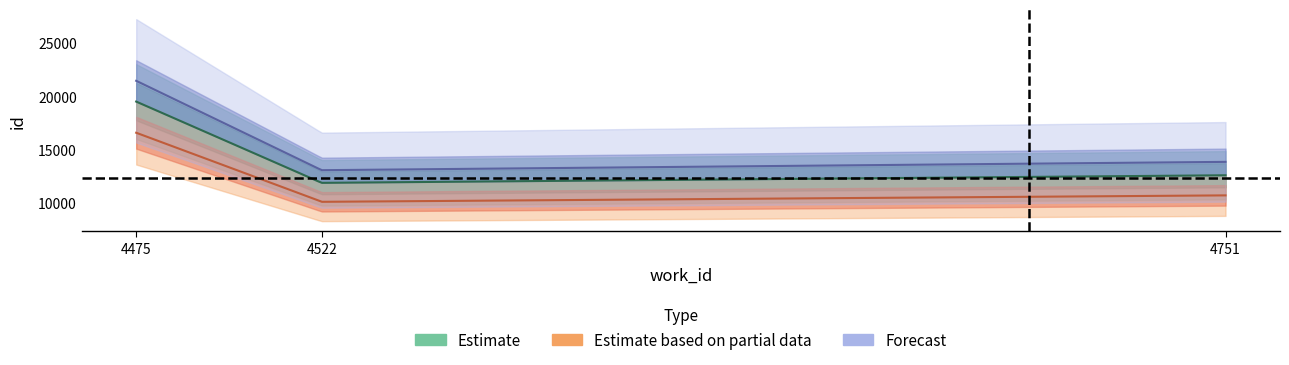

Where is work_id nearest to the value 4613?

4522